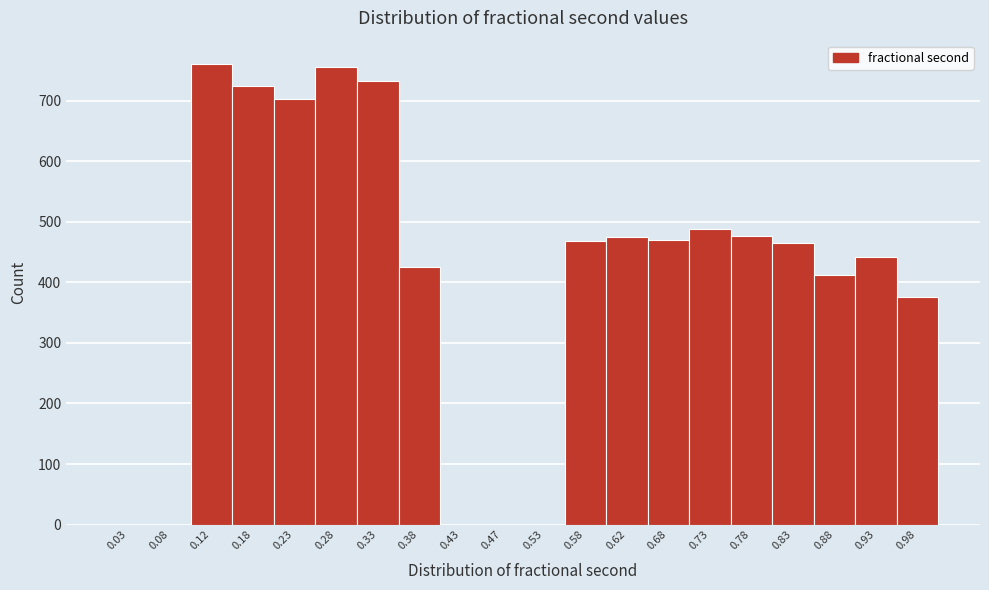

Reading left to right, list every bar in this chart as the range it spans on the x-axis followed by its height. The values are not printed on the chart, so give them approximately, as read against the axis.

0.00 to 0.05: 0
0.05 to 0.10: 0
0.10 to 0.15: 760
0.15 to 0.20: 720
0.20 to 0.25: 700
0.25 to 0.30: 760
0.30 to 0.35: 730
0.35 to 0.40: 430
0.40 to 0.45: 0
0.45 to 0.50: 0
0.50 to 0.55: 0
0.55 to 0.60: 470
0.60 to 0.65: 480
0.65 to 0.70: 470
0.70 to 0.75: 490
0.75 to 0.80: 480
0.80 to 0.85: 470
0.85 to 0.90: 410
0.90 to 0.95: 440
0.95 to 1.00: 380